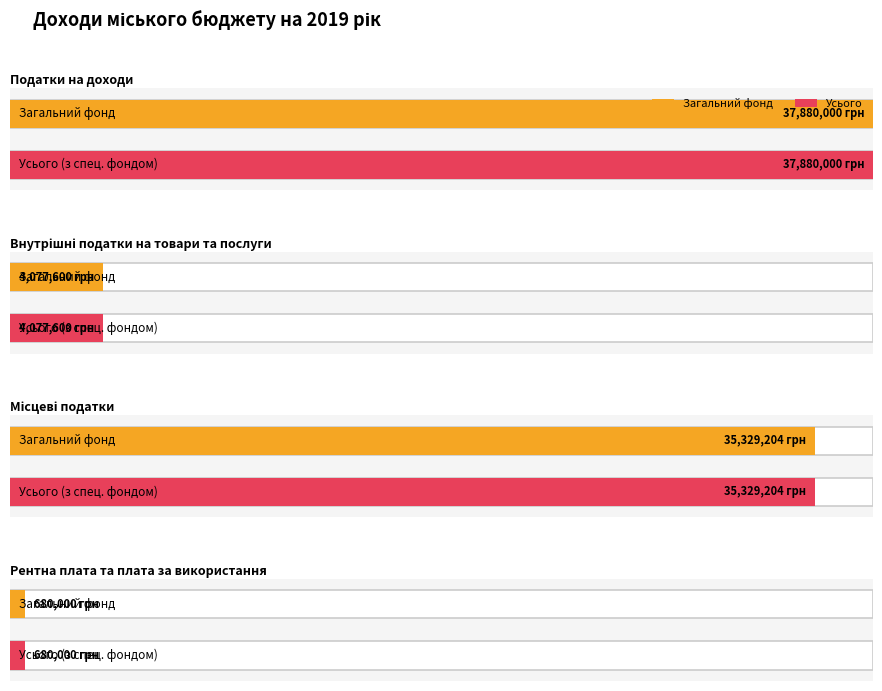

What are all the series names shown in the legend?

Загальний фонд, Усього